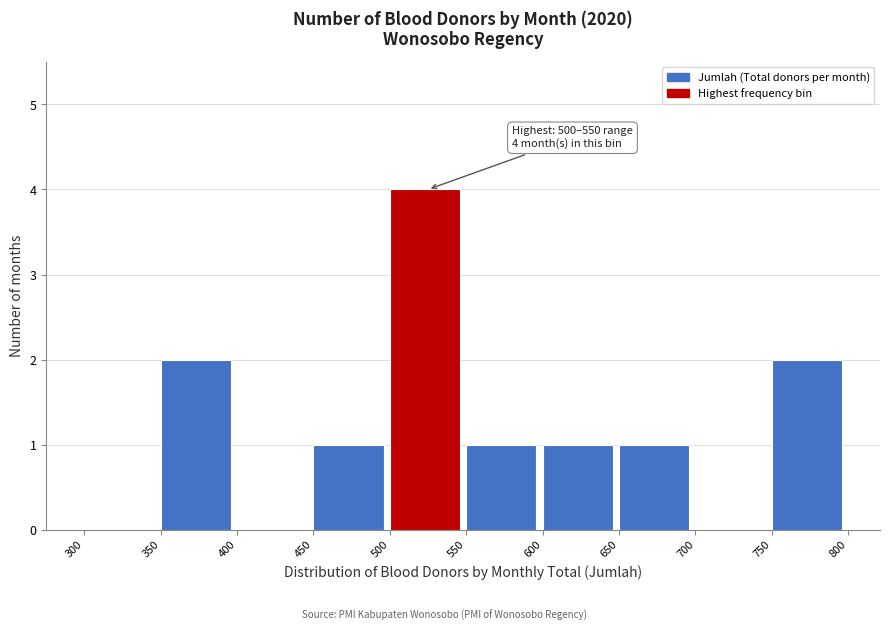

Over which range of the x-axis is the bar tallest?

500 to 550